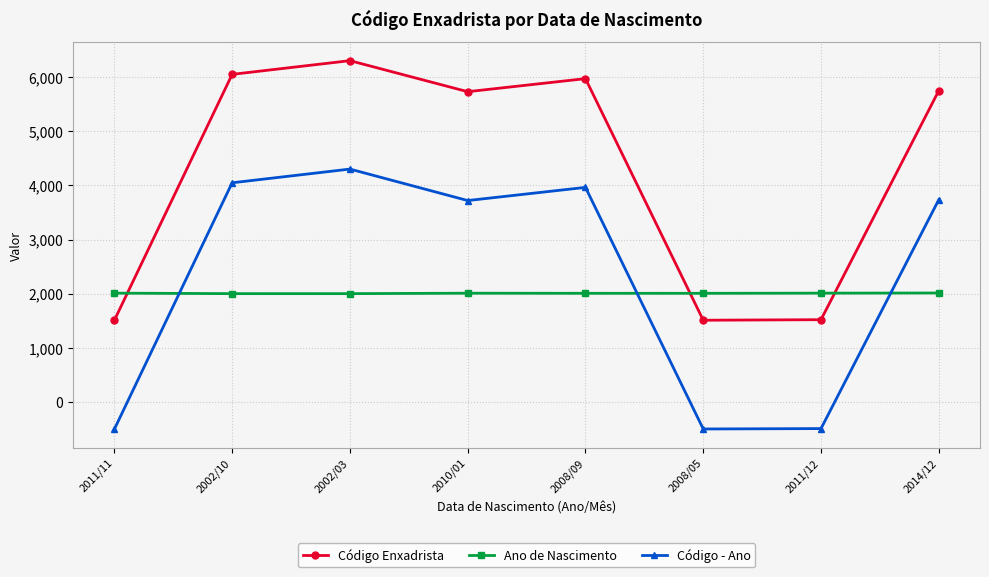

Which series has the largest range (max minus min)?

Código - Ano